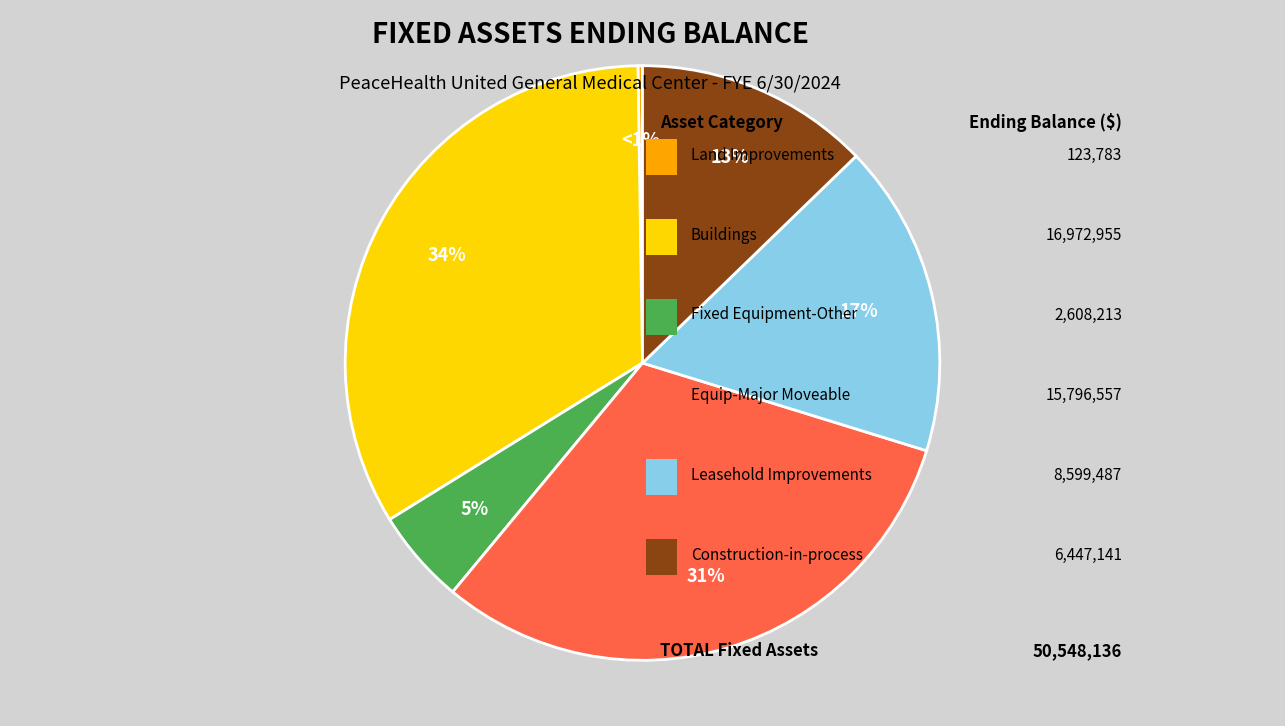

To the nearest percent, what is the difference between the Leasehold Improvements and Construction-in-process slice percentages?

4%